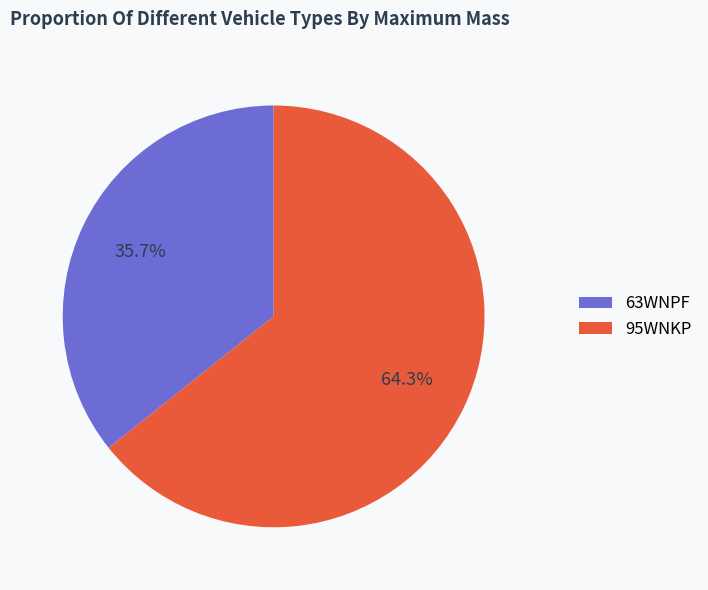

Approximately how many times larger is the value at 95WNKP compared to 63WNPF?

1.8